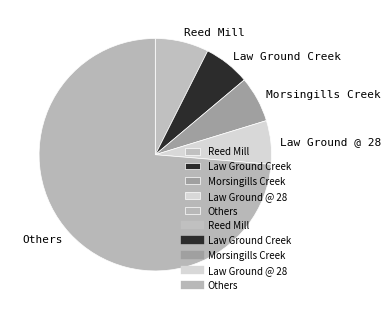

Between Others and Law Ground @ 28, which is larger?

Others